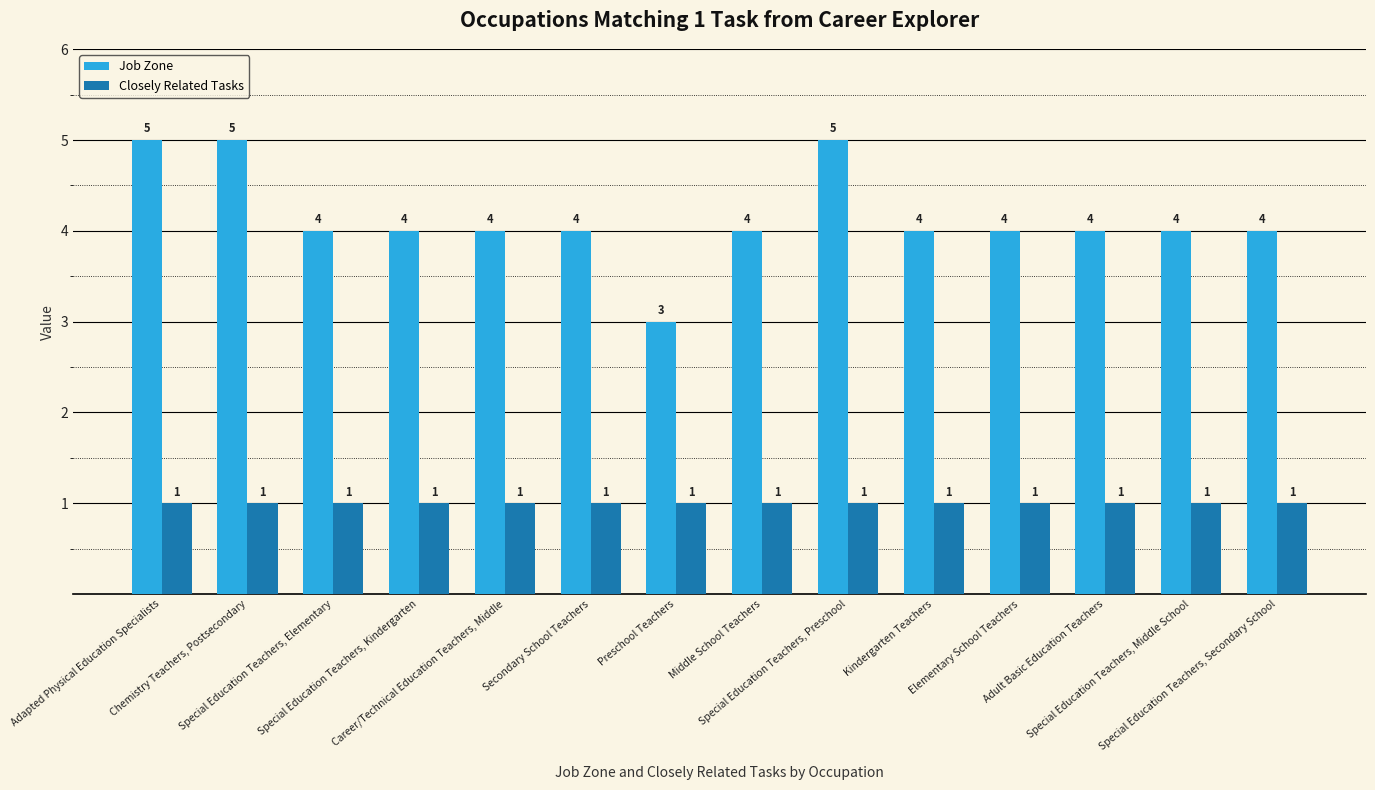

What is the highest value of the Closely Related Tasks series?

1